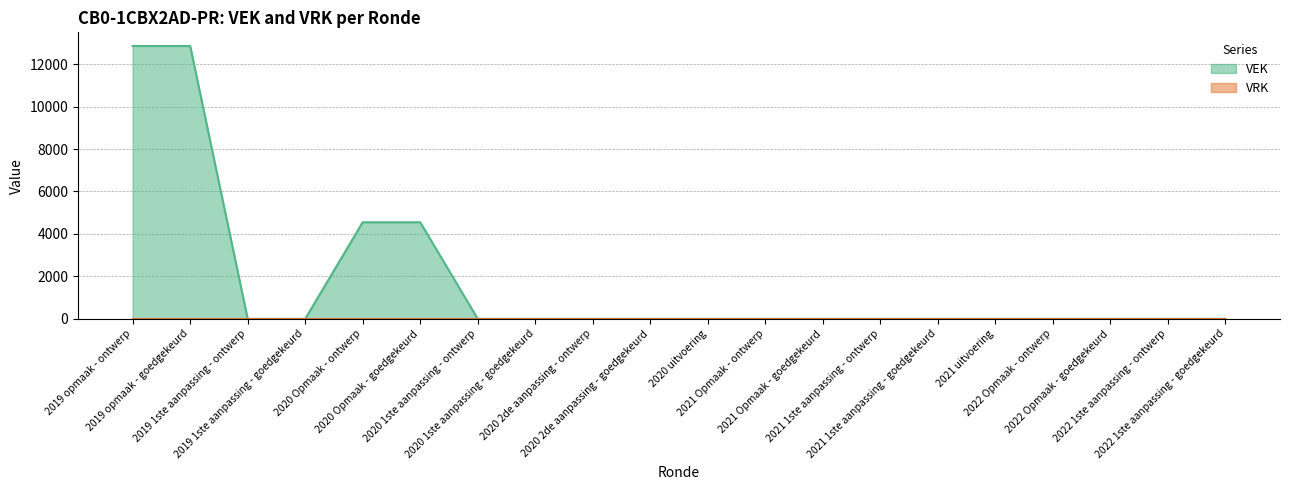

True or false: the data shows 3171 at 2020 Opmaak - goedgekeurd.

False